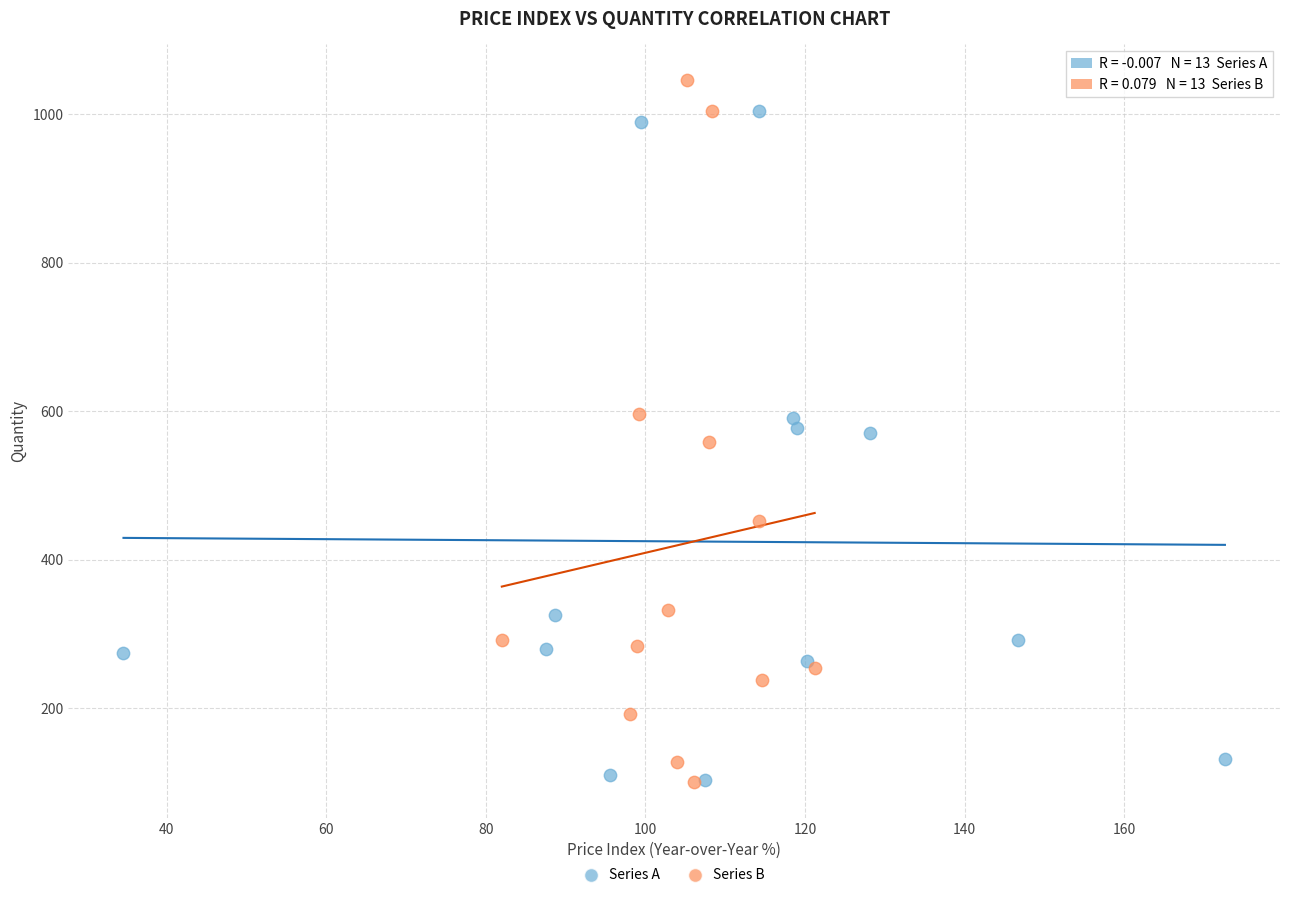

Which series contains the highest Y value?

Series B